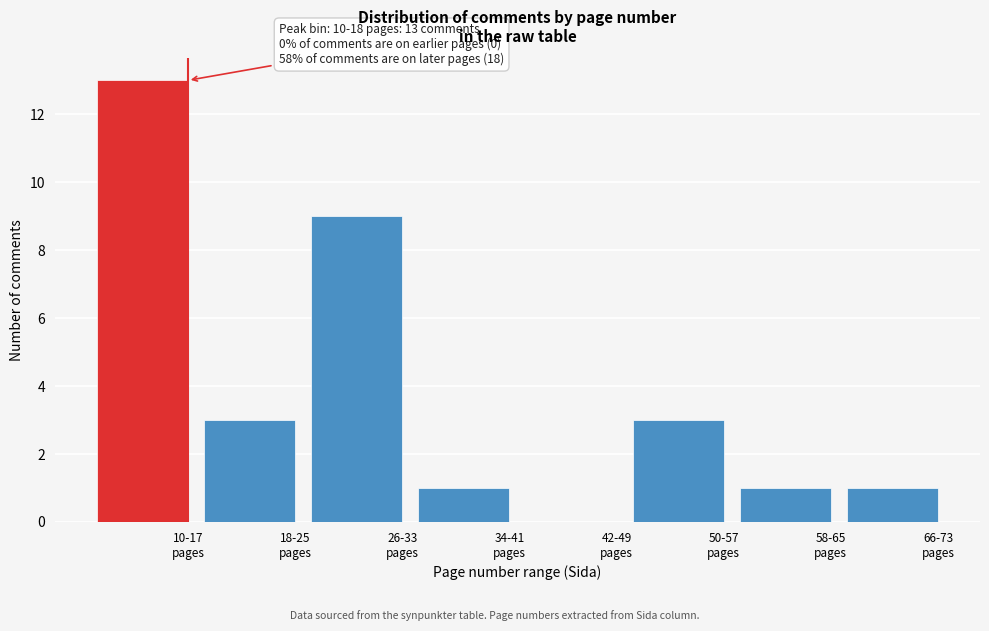

What is the maximum value shown in the chart?

13